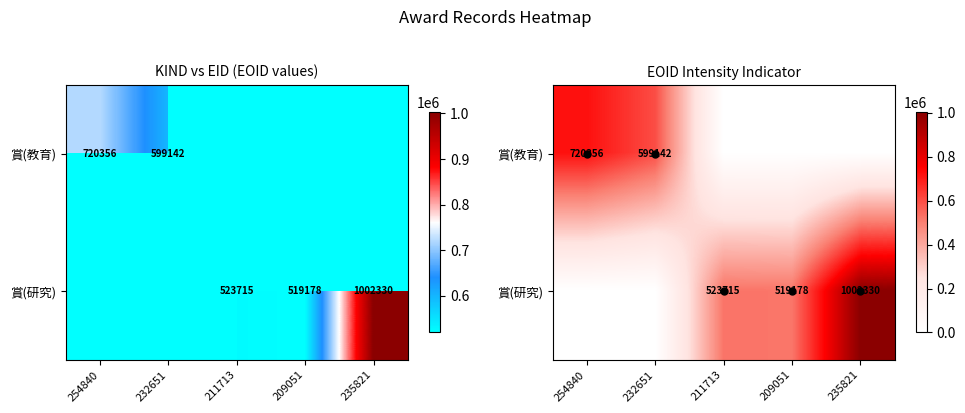

The value of 賞(教育) at 254840 is 444341. True or false?

False